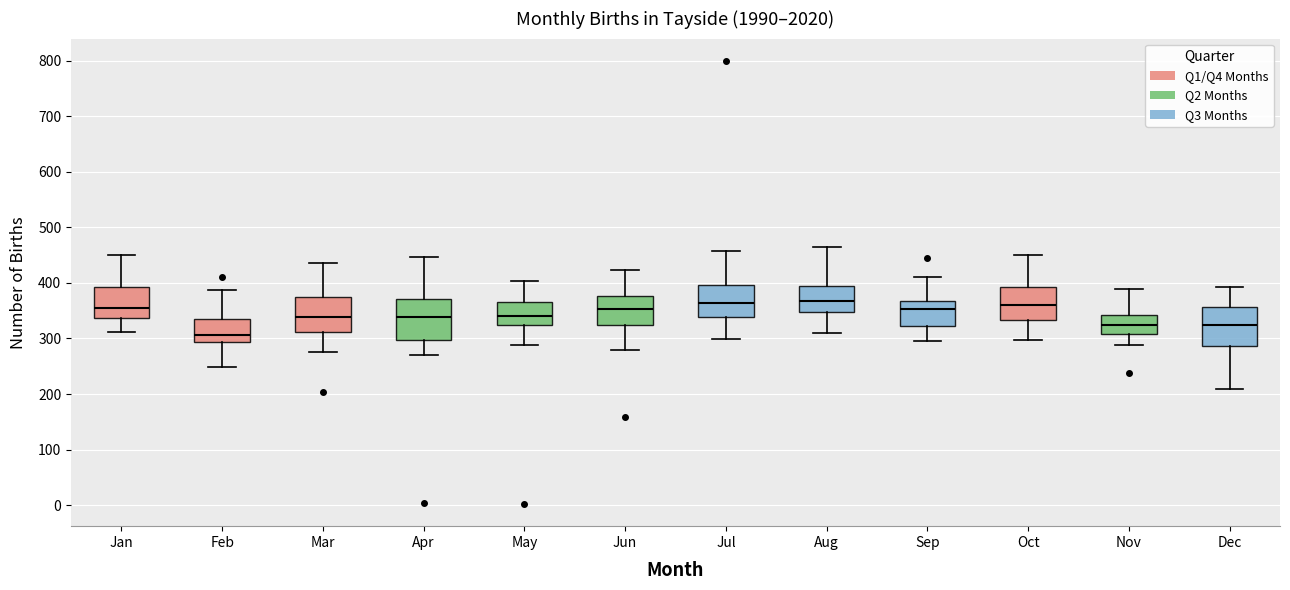

Where does the upper whisker of the box for May end on the y-axis? The values are not printed on the chart, so give them approximately, as read against the axis.

400